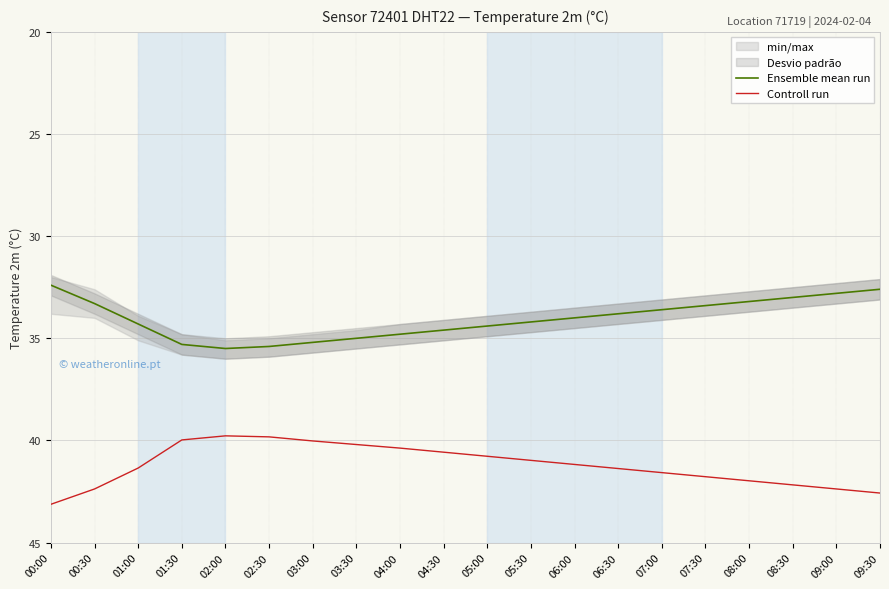

What is the greatest value displayed?

43.1